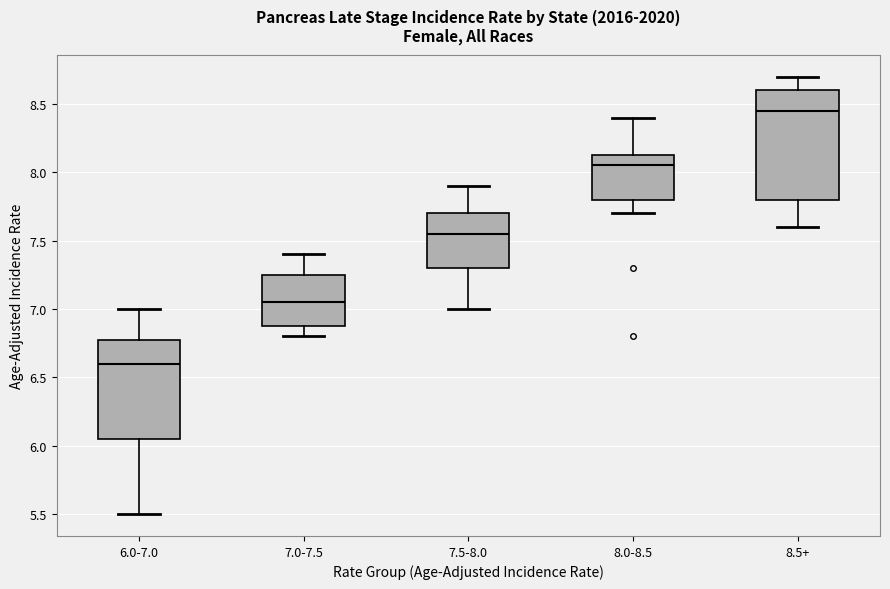

Reading left to right, transcribe this box plot: for each box, give where its median line is, the range the box spans, and where its two whiskers end, as read against the y-axis. The values are not printed on the chart, so give them approximately, as read against the axis.

6.0-7.0: median 6.60, box 6.05 to 6.80, whiskers 5.50 to 7.00
7.0-7.5: median 7.05, box 6.90 to 7.25, whiskers 6.80 to 7.40
7.5-8.0: median 7.55, box 7.30 to 7.70, whiskers 7.00 to 7.90
8.0-8.5: median 8.05, box 7.80 to 8.15, whiskers 7.70 to 8.40
8.5+: median 8.45, box 7.80 to 8.60, whiskers 7.60 to 8.70